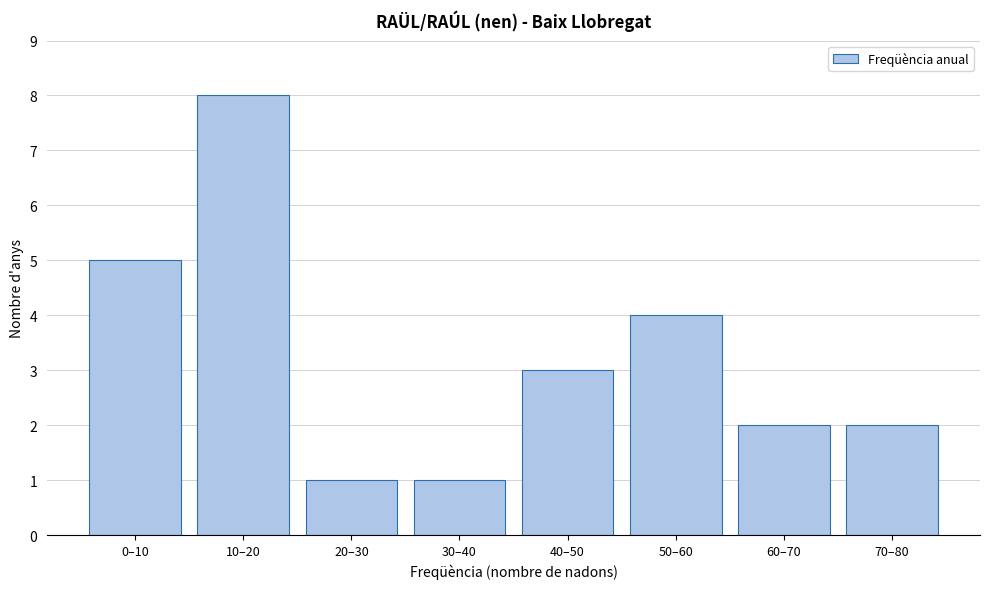

Reading right to left, transcribe all the data shown in this chart.

70–80=2	60–70=2	50–60=4	40–50=3	30–40=1	20–30=1	10–20=8	0–10=5